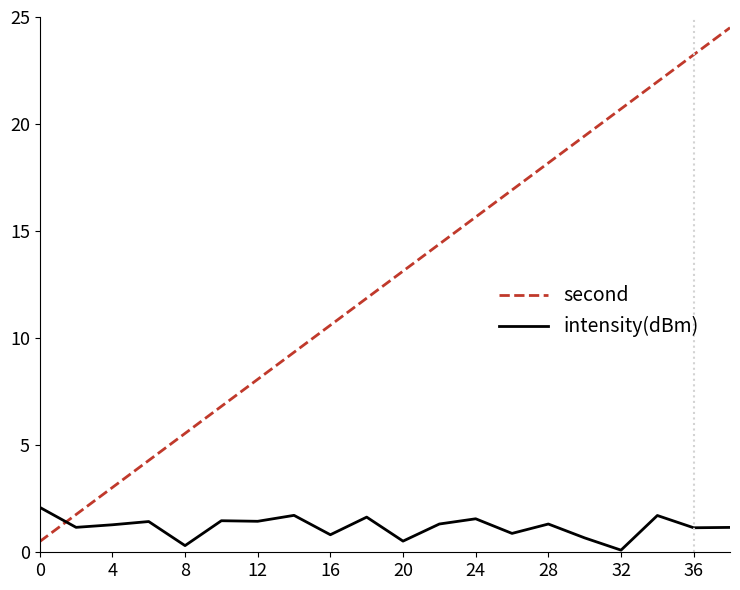

What is the greatest value displayed?

24.5